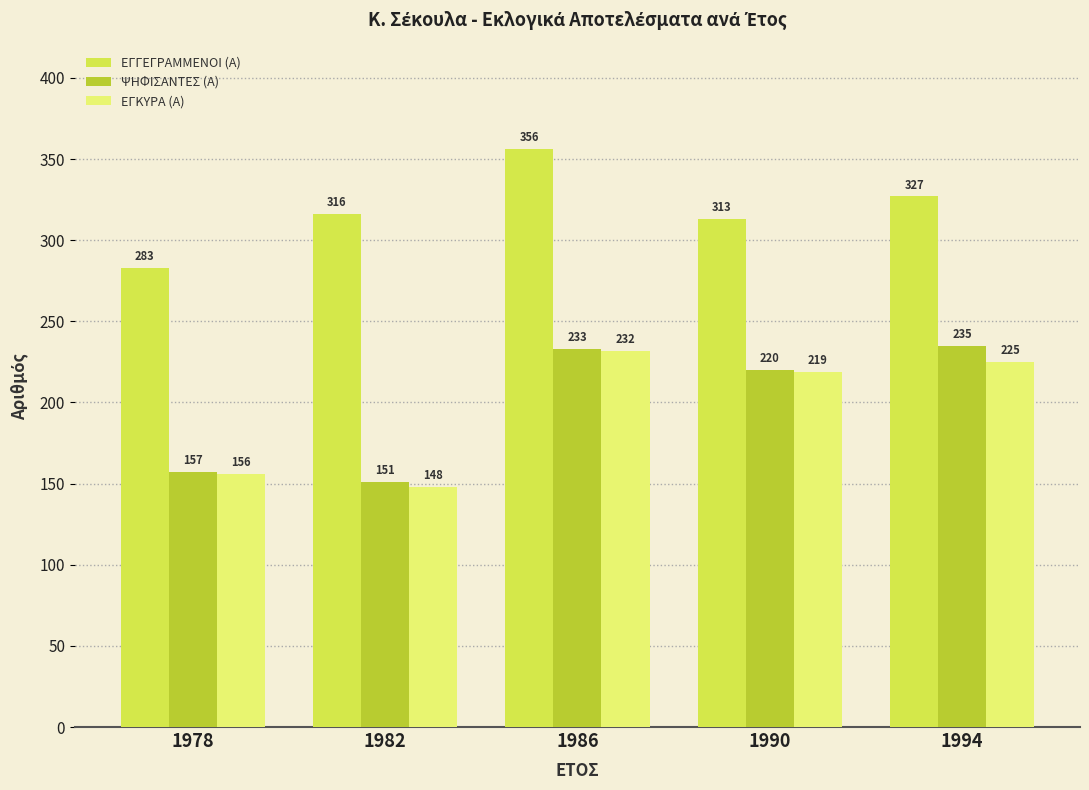

What is the difference between the highest and lowest values at 1994?

102